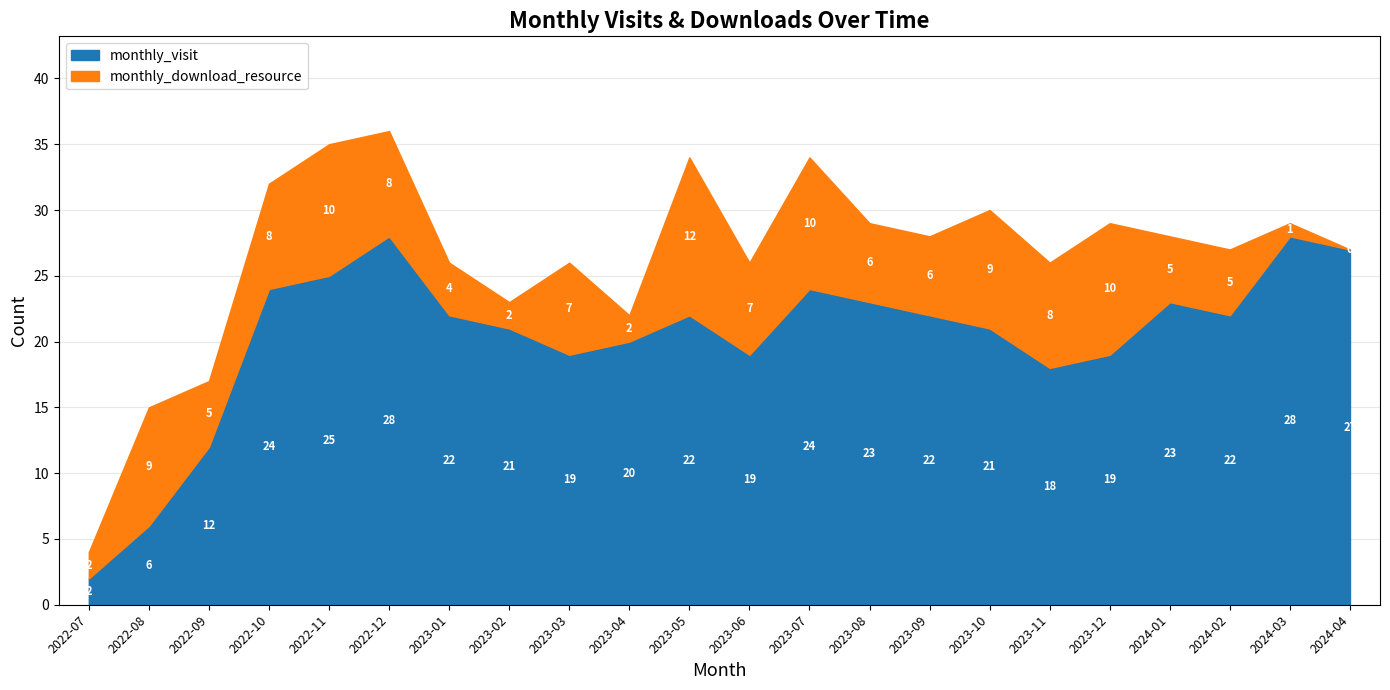

True or false: monthly_visit and monthly_download_resource intersect in this chart.

True